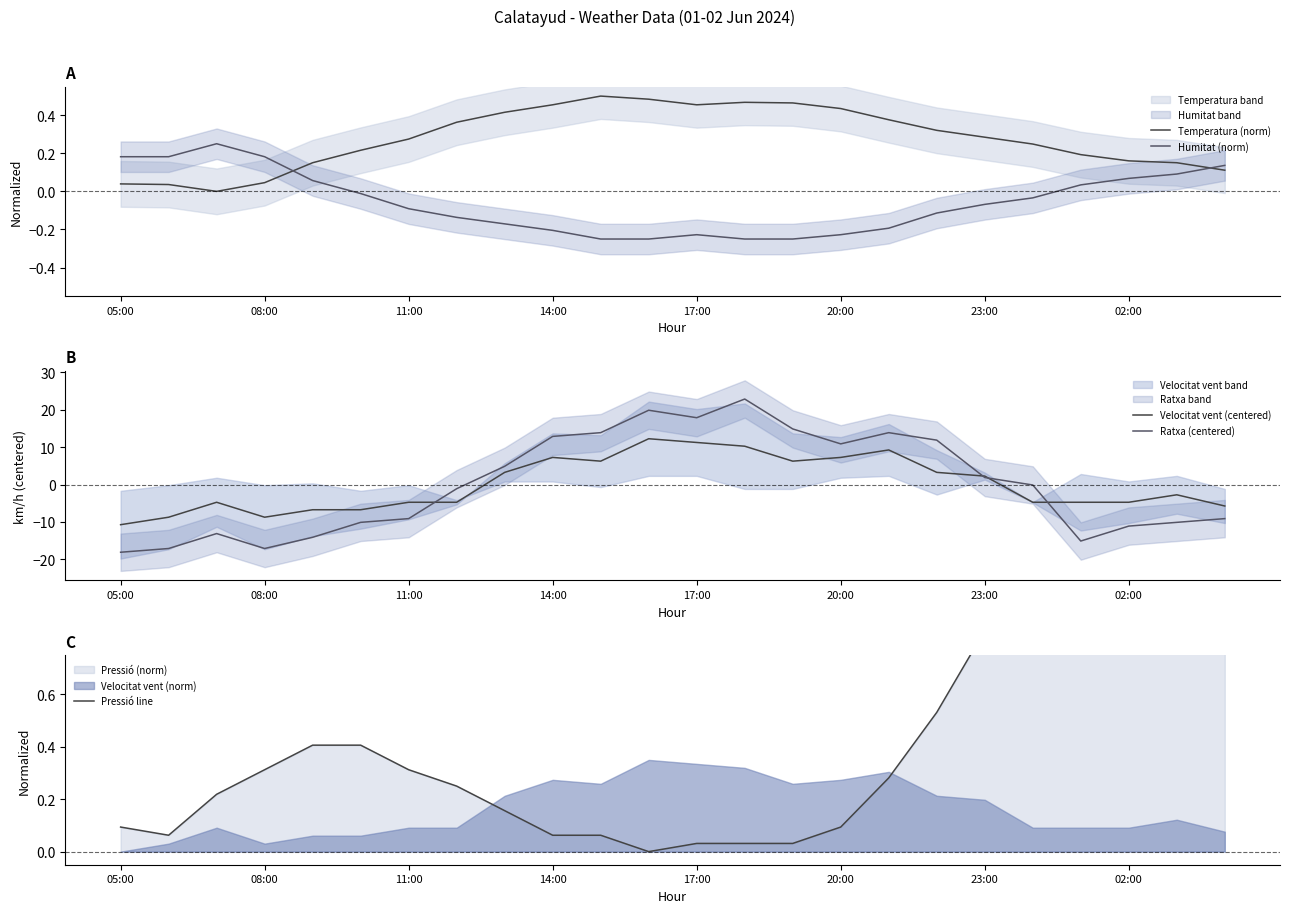

The value of Velocitat vent (centered) at 23:00 is 4.0. True or false?

False